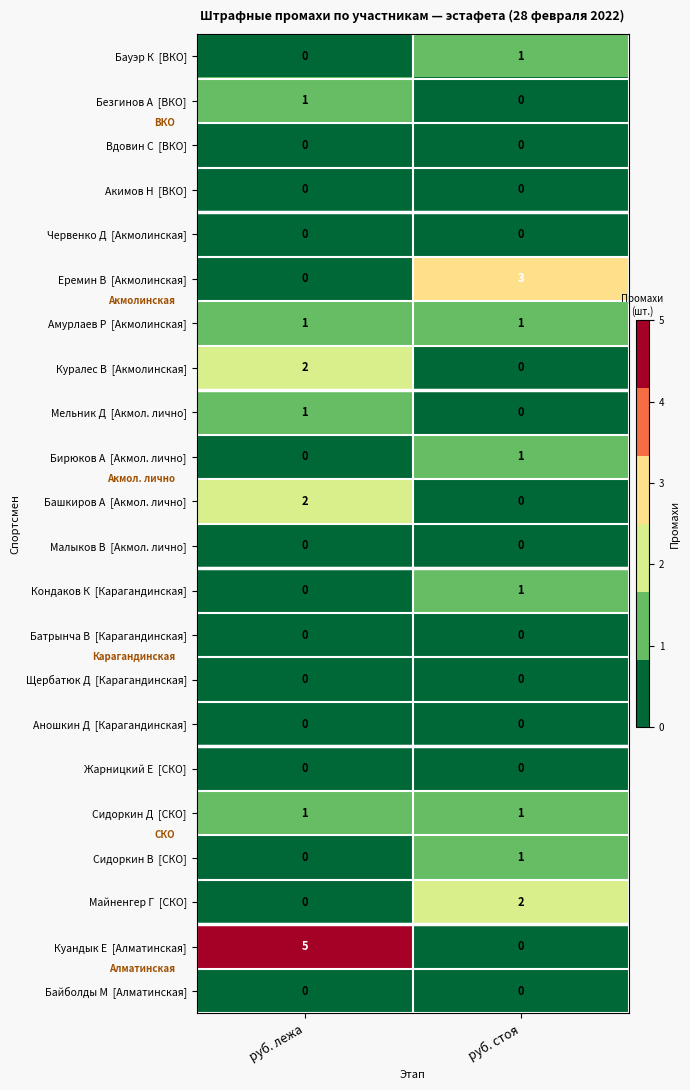

What is the spread (max minus min) of values at руб. стоя?

3